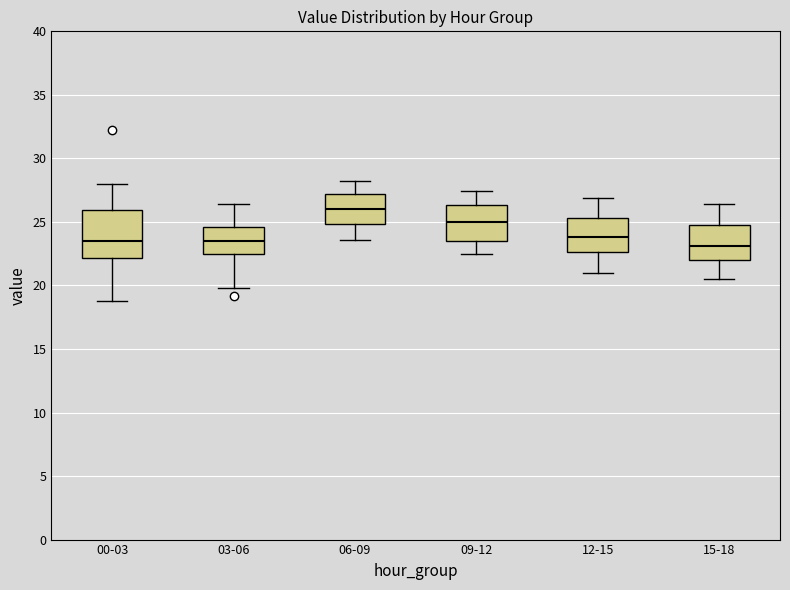

Comparing the boxes themselves (not the whiskers), which one is the tallest?

00-03